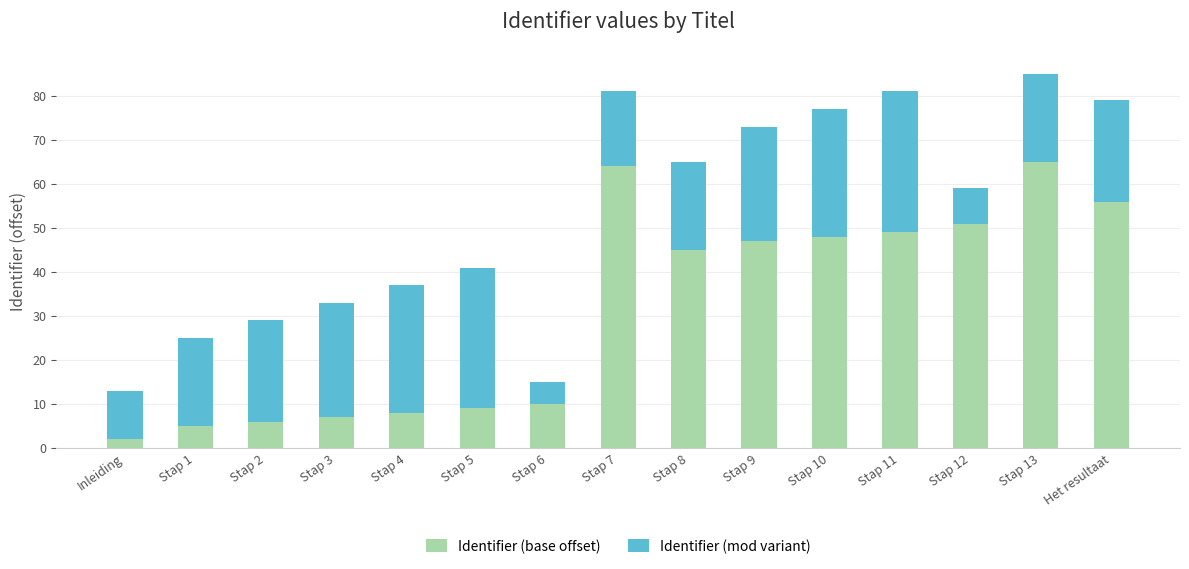

What is the maximum value for Identifier (base offset)?

65